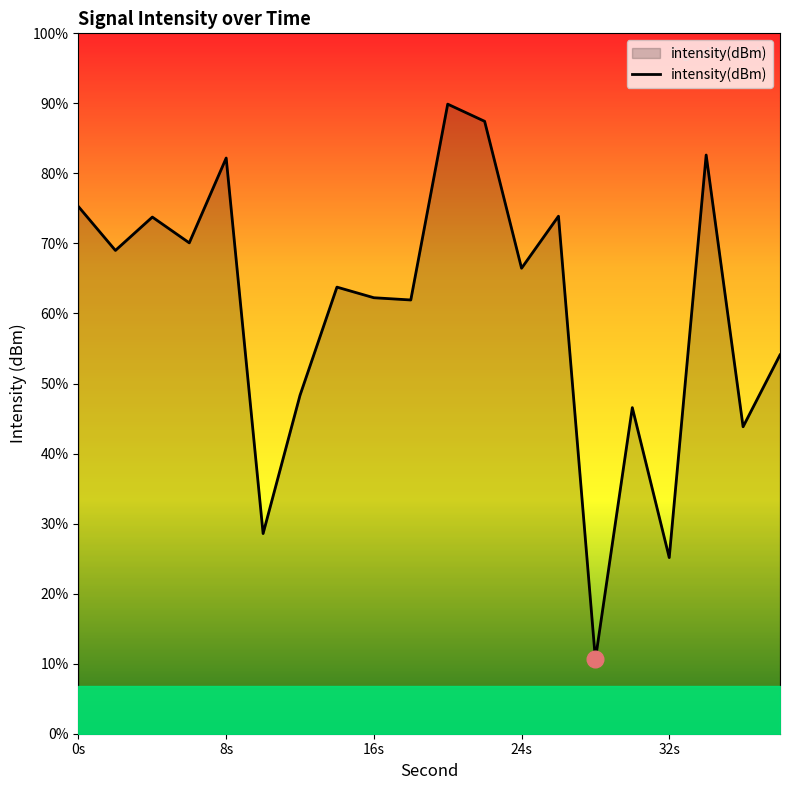

Reading left to right, extract all data points from this chart.

-128.4	-129.8	-128.8	-129.6	-126.9	-138.7	-134.4	-131.0	-131.3	-131.4	-125.2	-125.8	-130.4	-128.7	-142.7	-134.8	-139.5	-126.8	-135.4	-133.1